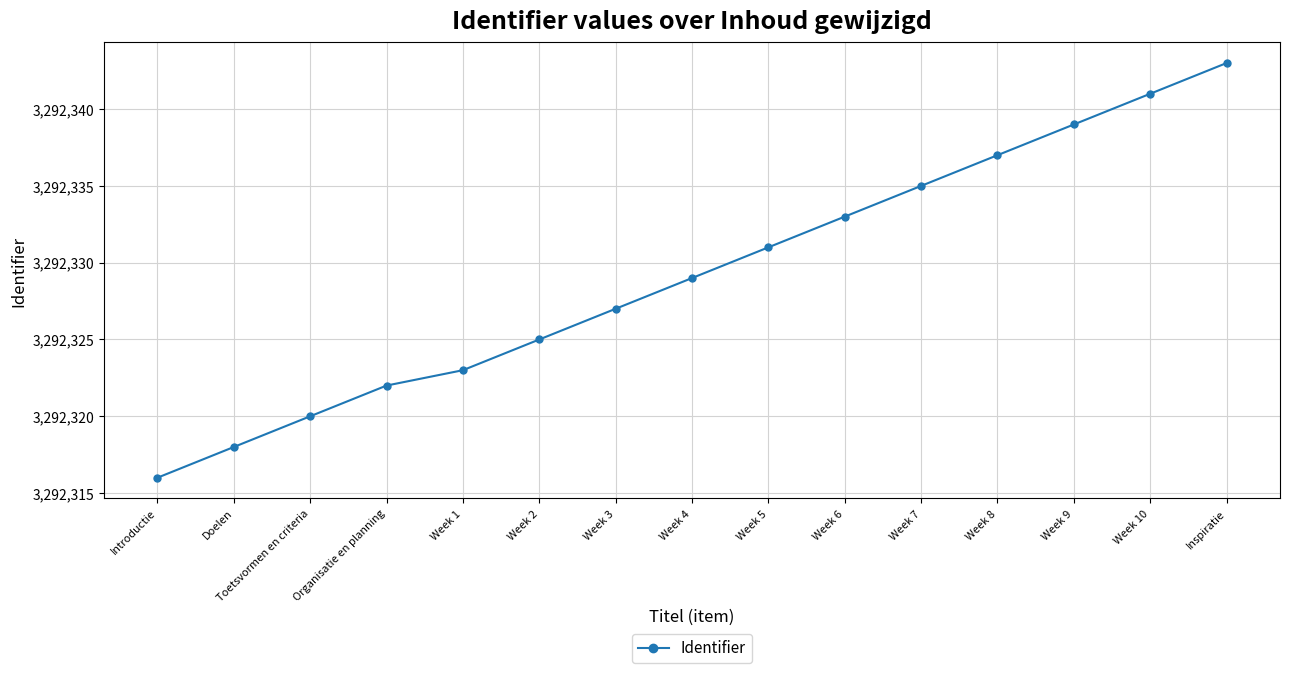

How many data points are less than 3292329?

7